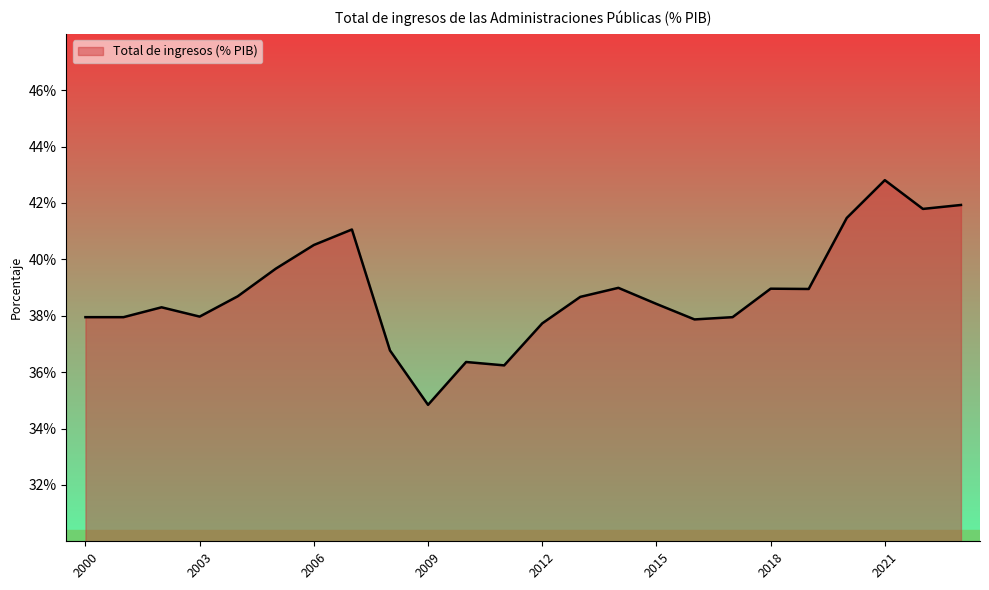

What is the minimum value shown in the chart?

34.8